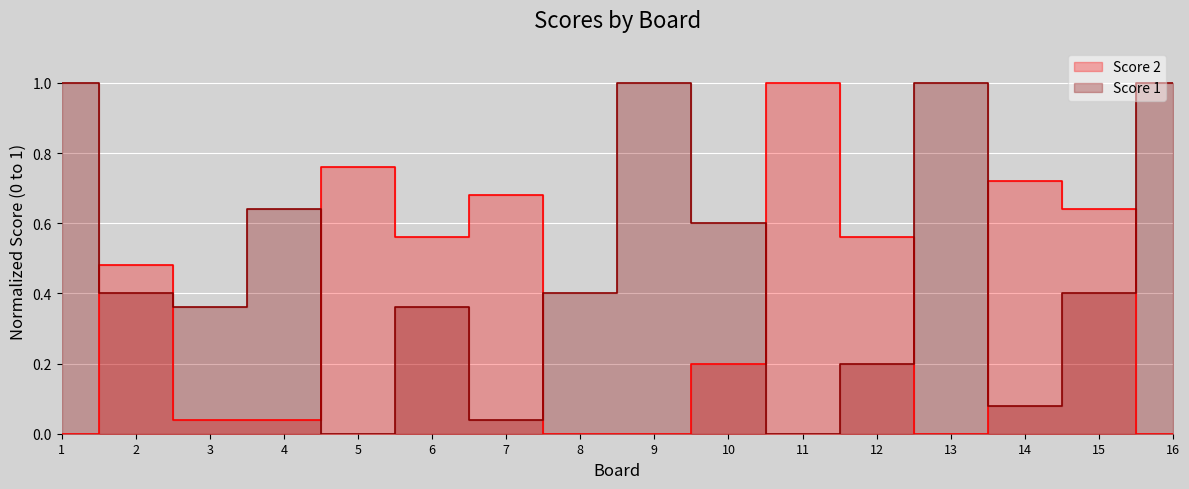

Reading left to right, what are all the values shown in this chart?

Score 1: 1.0	0.4	0.4	0.6	0.0	0.4	0.0	0.4	1.0	0.6	0.0	0.2	1.0	0.1	0.4	1.0
Score 2: 0.0	0.5	0.0	0.0	0.8	0.6	0.7	0.0	0.0	0.2	1.0	0.6	0.0	0.7	0.6	0.0